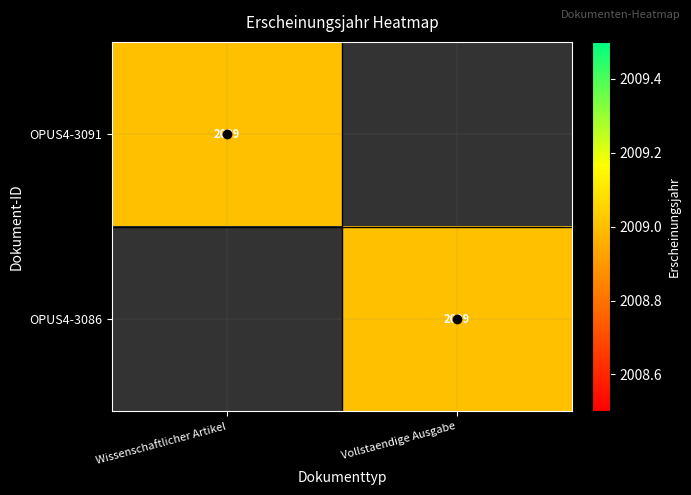

The OPUS4-3086 series shows 2879 at Vollstaendige Ausgabe. True or false?

False